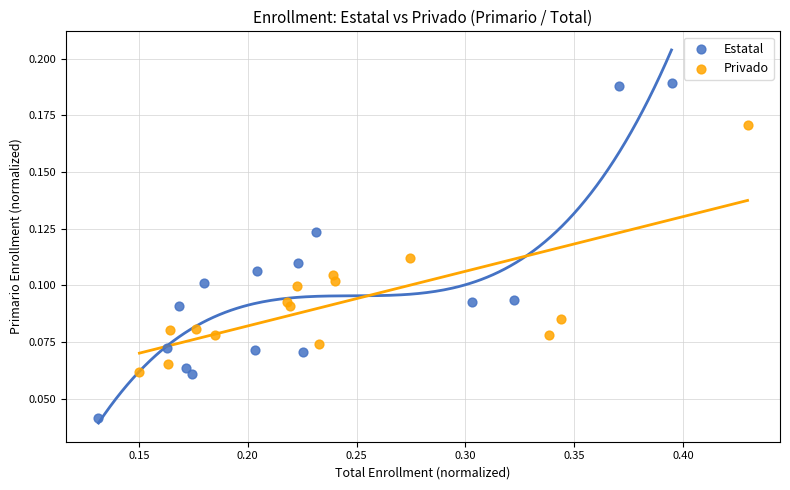

Which series contains the highest Y value?

Estatal